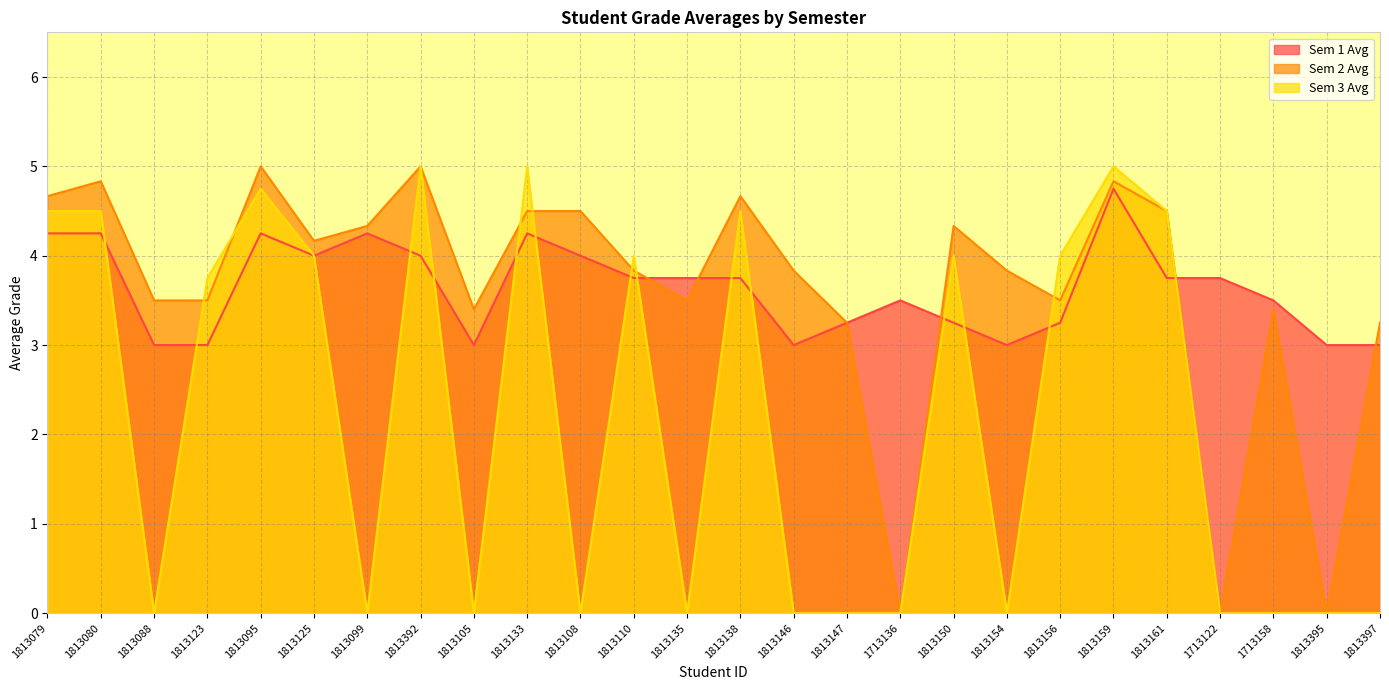

The Sem 1 Avg series shows 3.8 at 1713122. True or false?

True